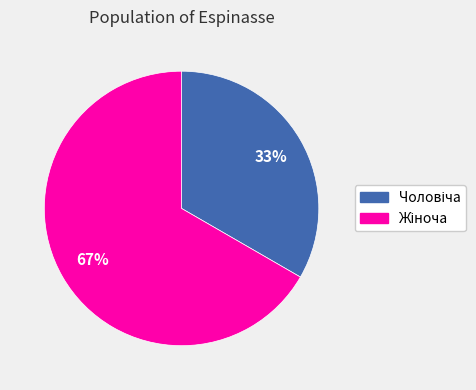

To the nearest percent, what is the average slice percentage?

50%